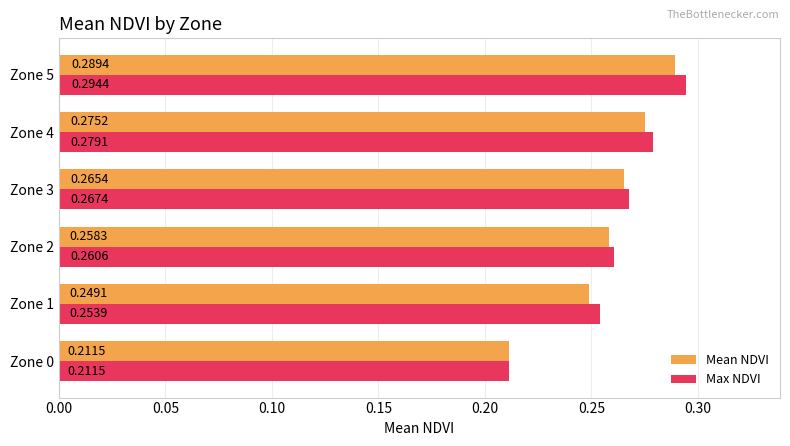

Which series has the largest total across all categories?

Max NDVI